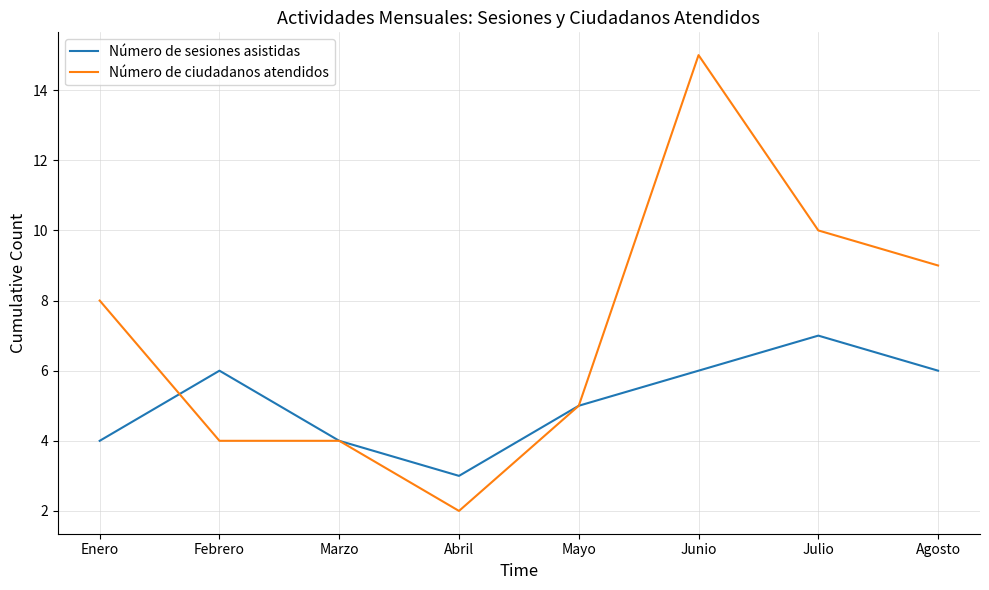

Rank the series by their average value, from lowest to highest.

Número de sesiones asistidas, Número de ciudadanos atendidos